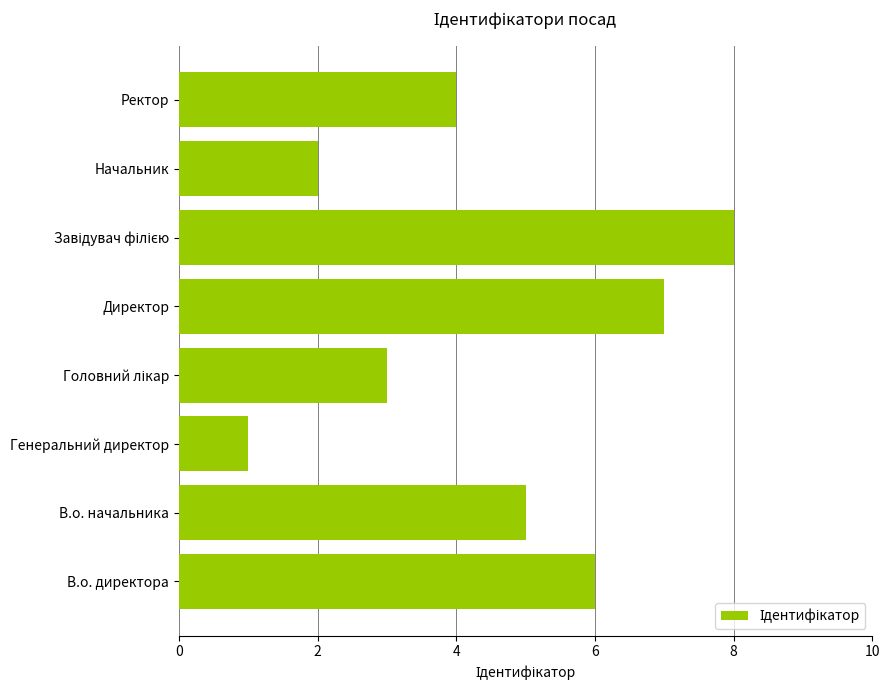

What is the difference between the maximum and minimum values?

7